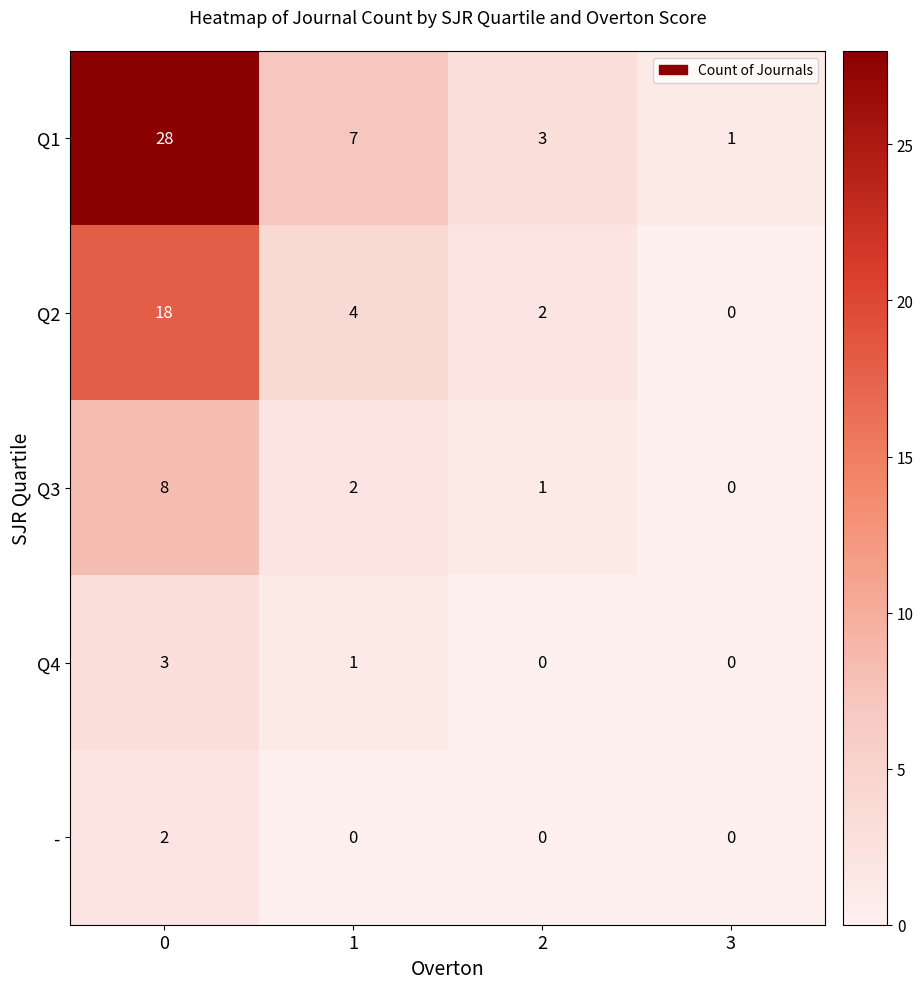

What is the difference between the highest and lowest values at 1?

7